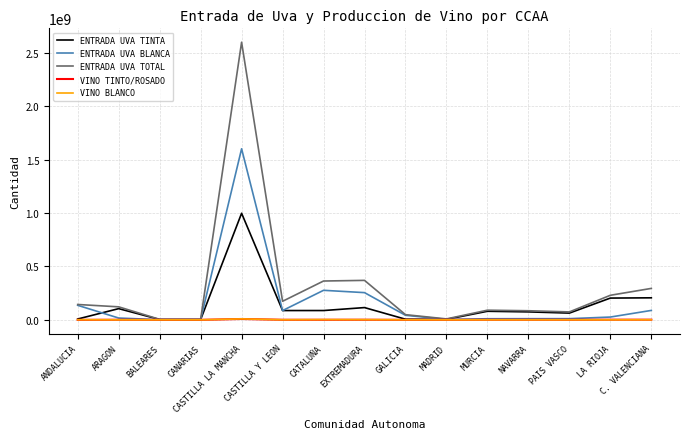

Which series has the widest spread of values?

ENTRADA UVA TOTAL